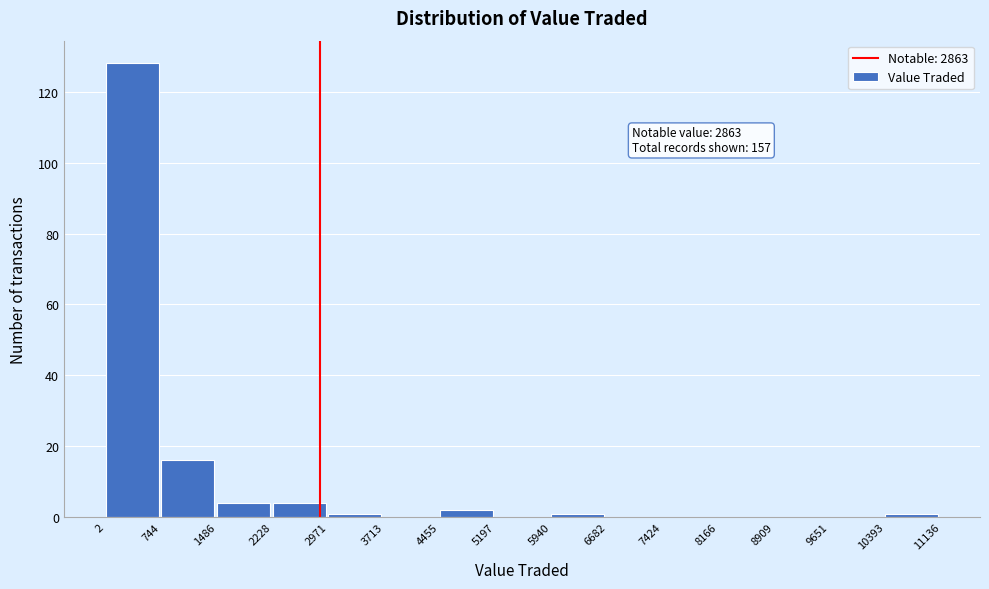

Over which range of the x-axis is the bar tallest?

2 to 744